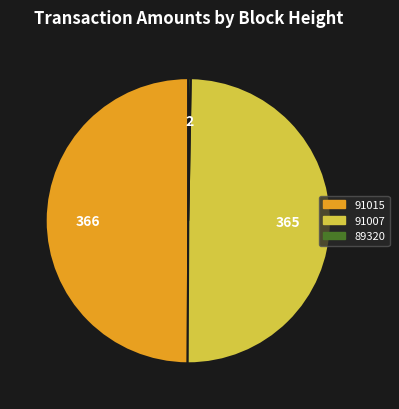

Is it true that 91015 is 1% of the pie?

False